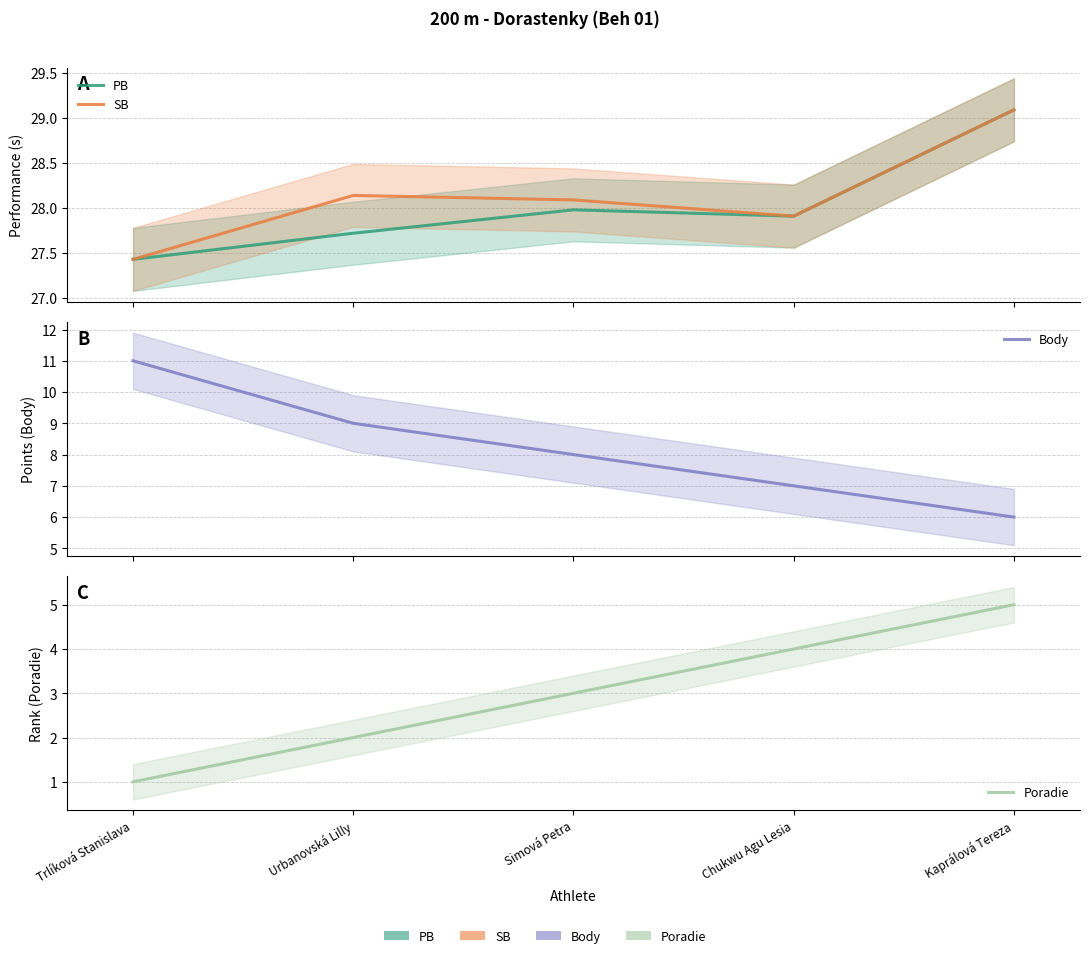

Count the number of categories in the chart.

5